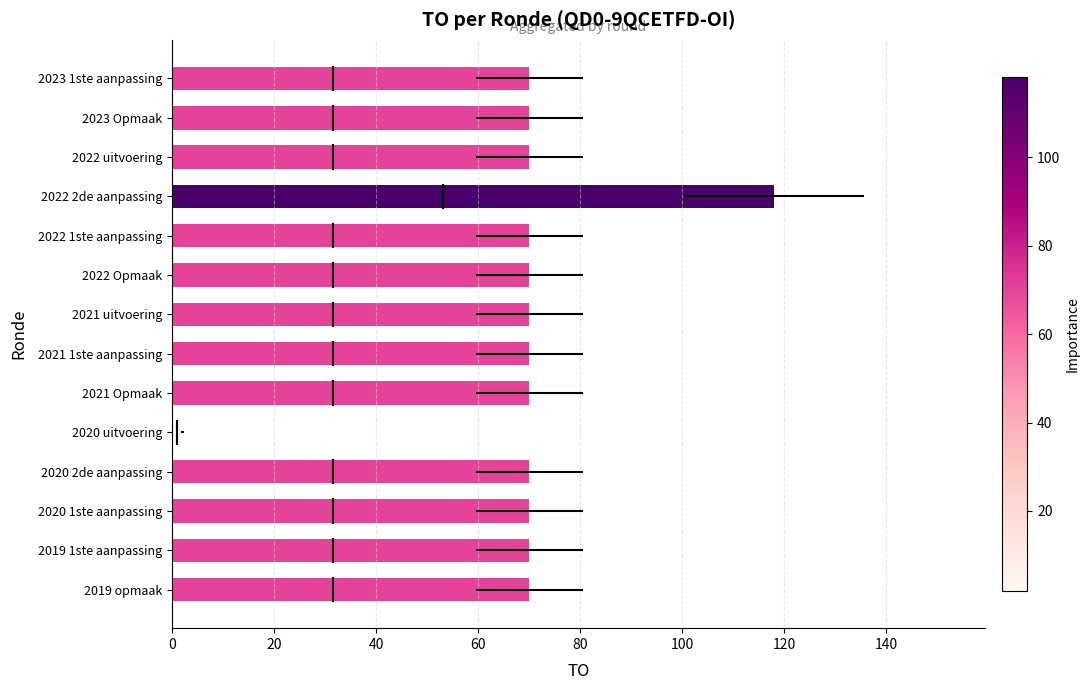

What position from the left is 2022 uitvoering?

3